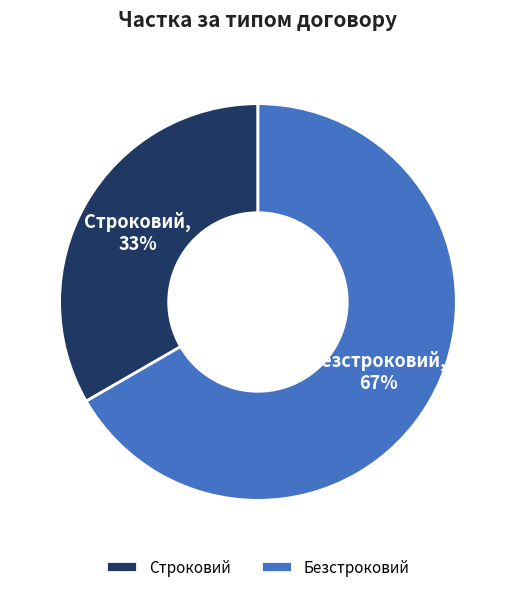

Count the number of slices in the pie.

2